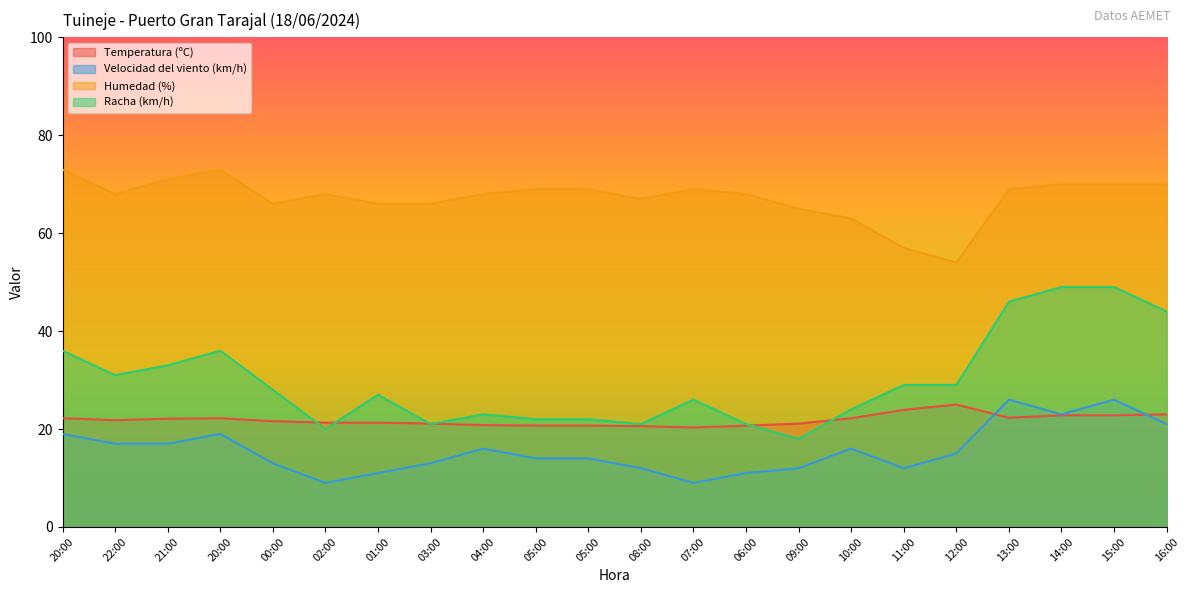

True or false: Humedad (%) has a value of 68.0 at 02:00.

True